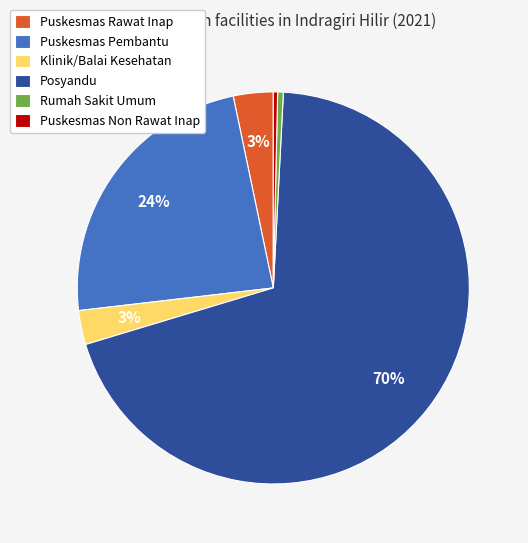

Which has a higher value, Klinik/Balai Kesehatan or Posyandu?

Posyandu